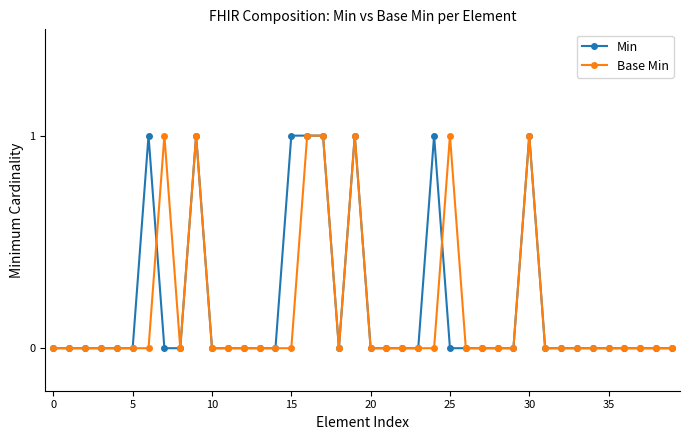

True or false: Base Min has more than 1 points higher than both neighbors.

True